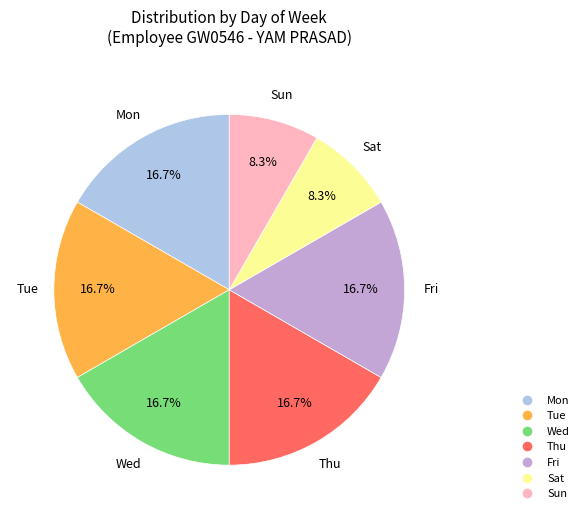

Does any single category account for the majority?

No